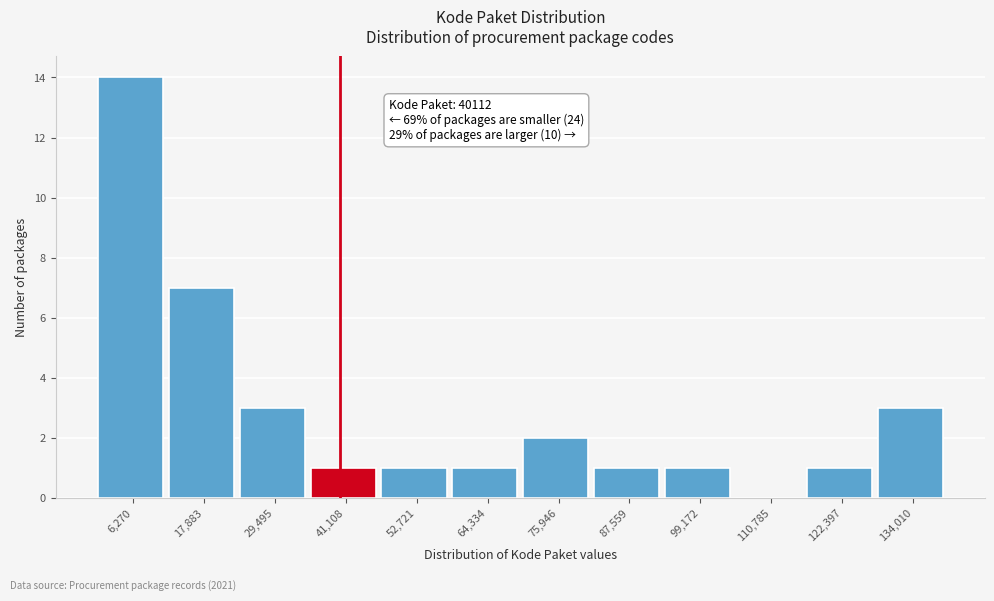

Over which range of the x-axis is the bar tallest?

0 to 12000